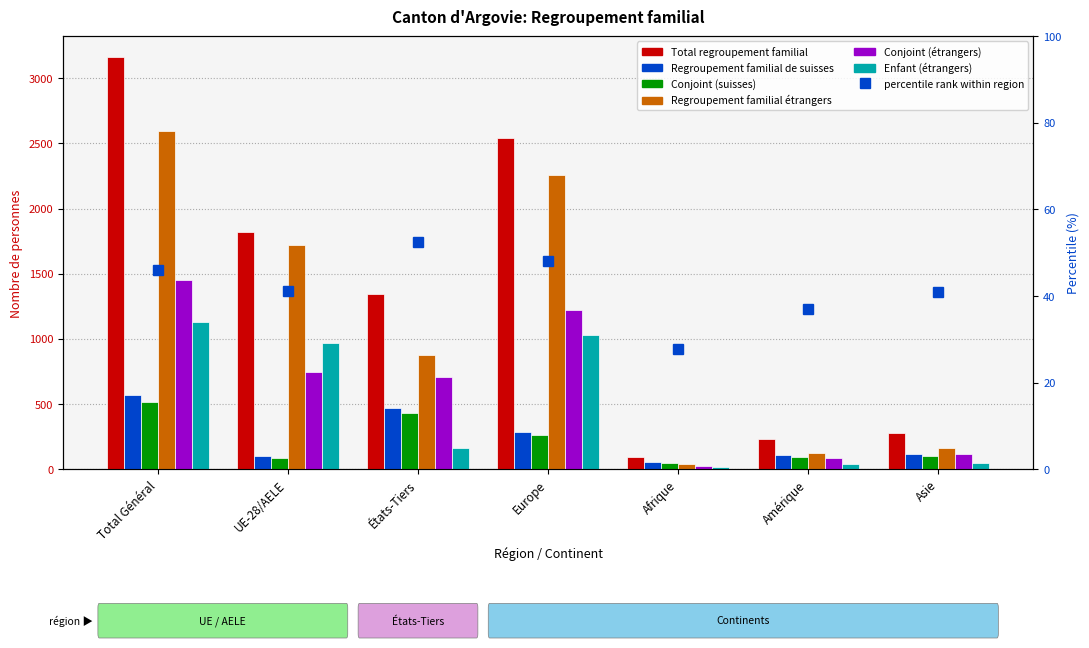

How many groups of bars are there?

7